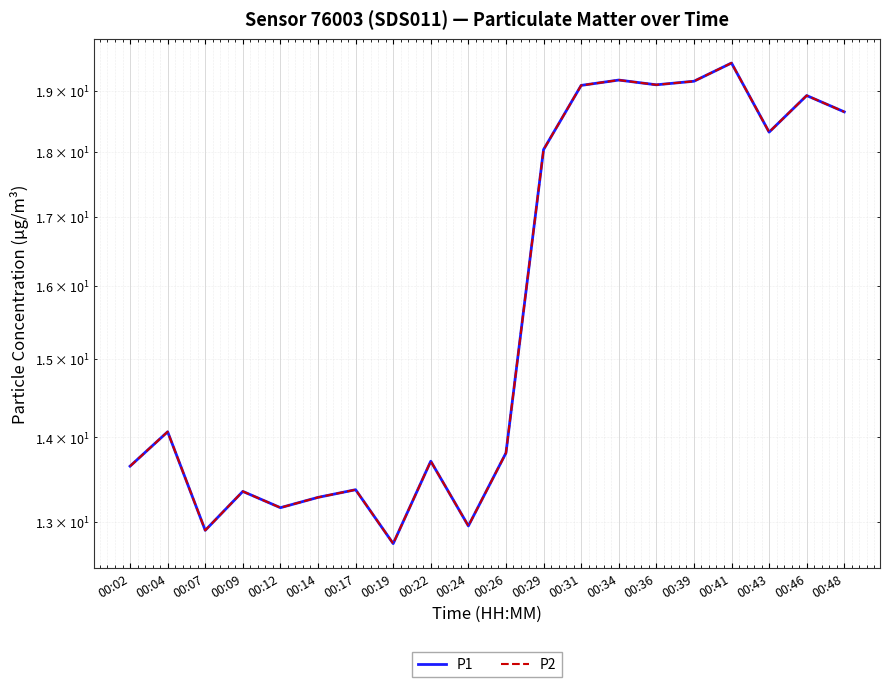

True or false: P1 and P2 intersect in this chart.

False